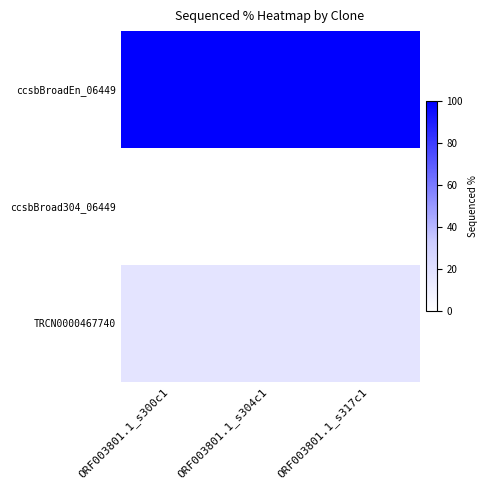

Count the number of data series in this chart.

3